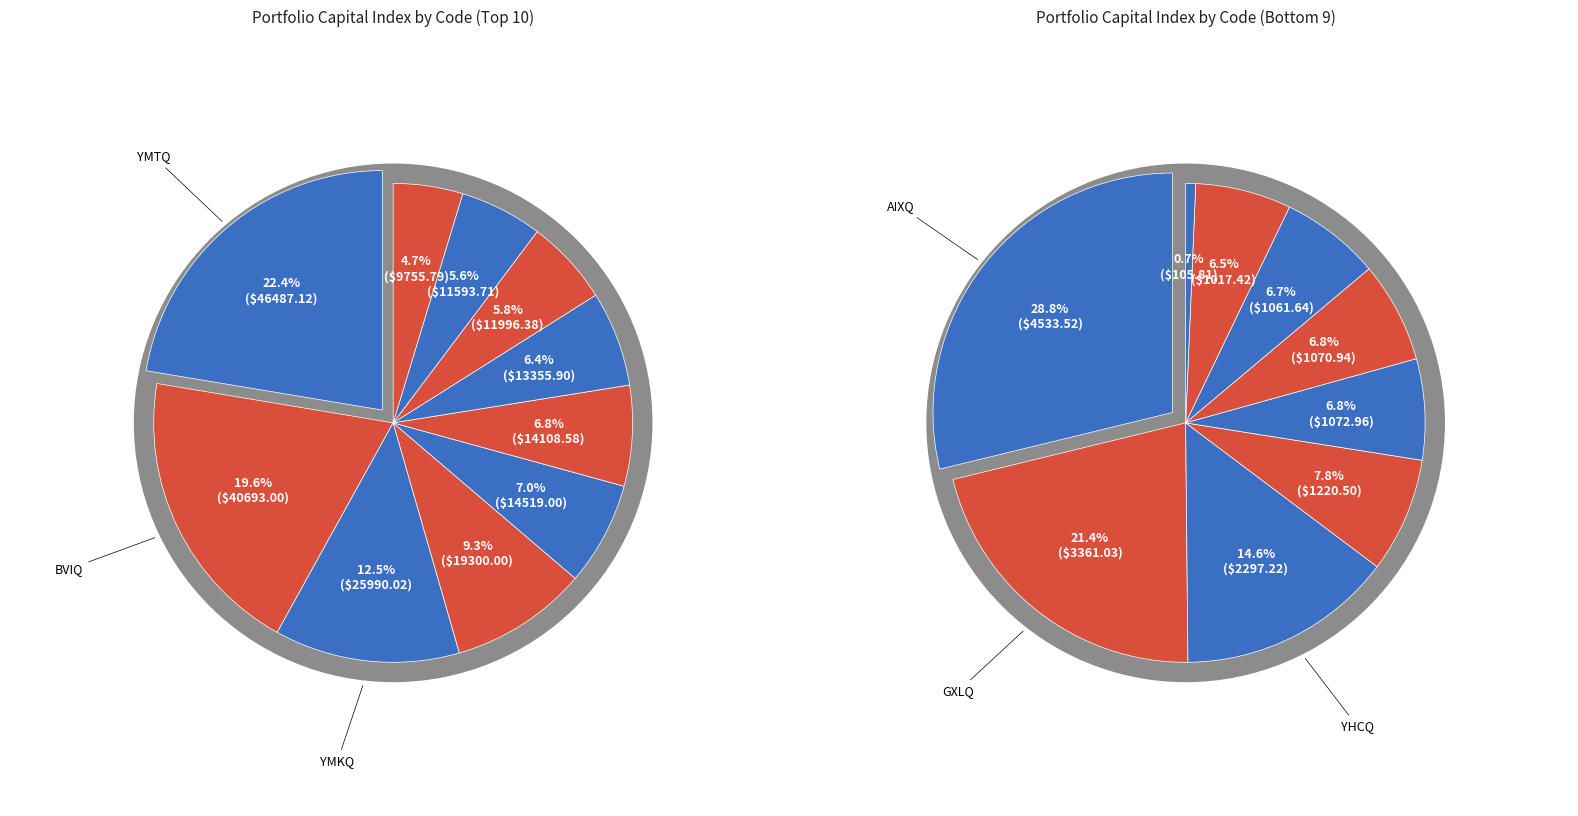

What is the smallest slice in the pie chart?

YJBQ